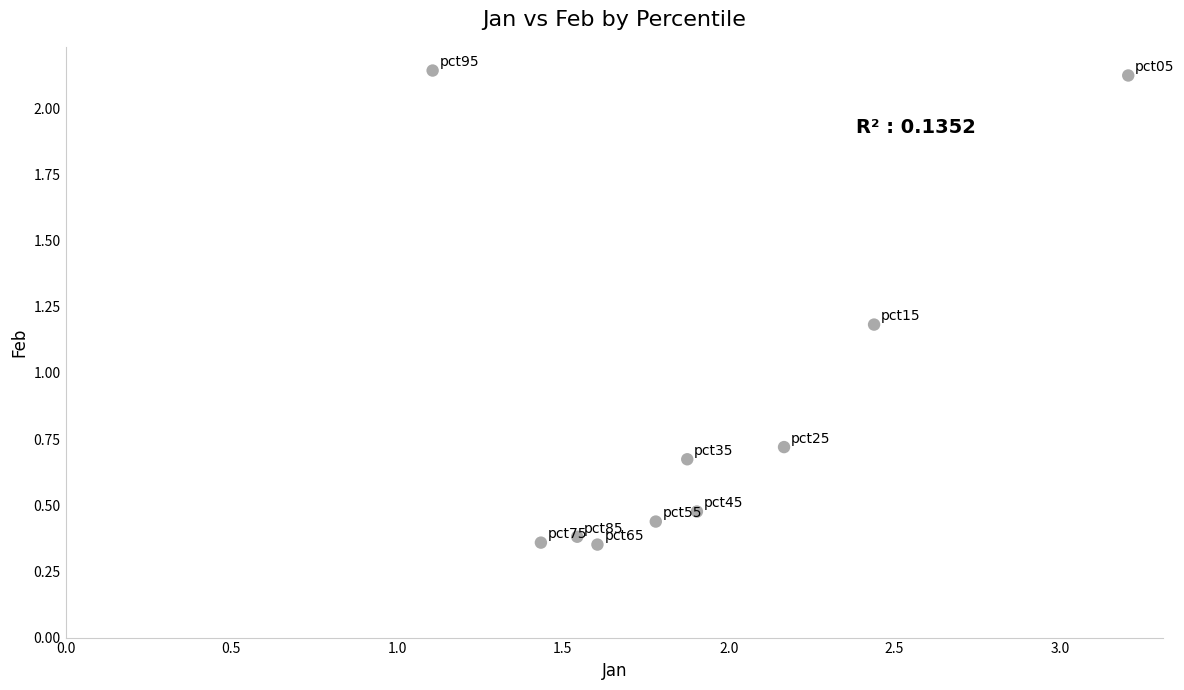

What Y value in the scatter plot is closest to 1?

1.2